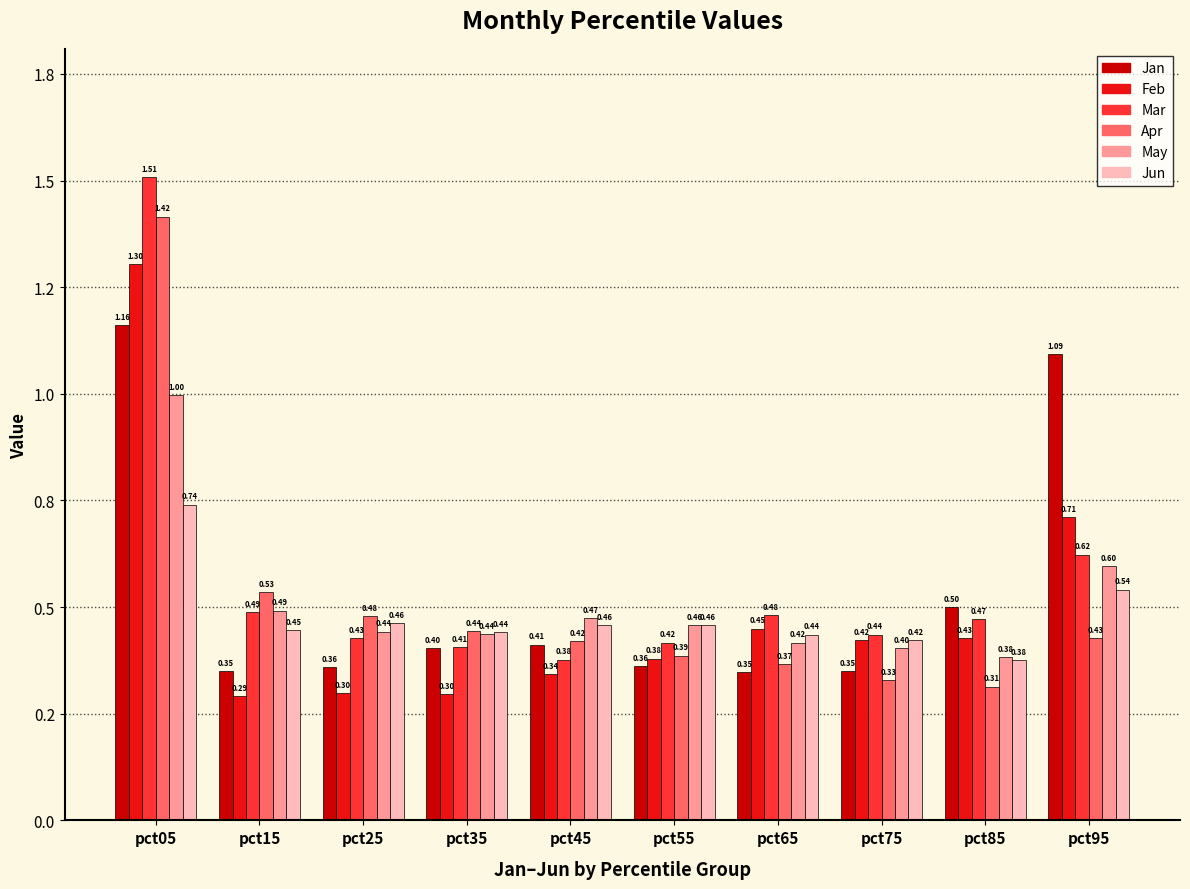

At which category does the chart reach its minimum across all series?

pct15